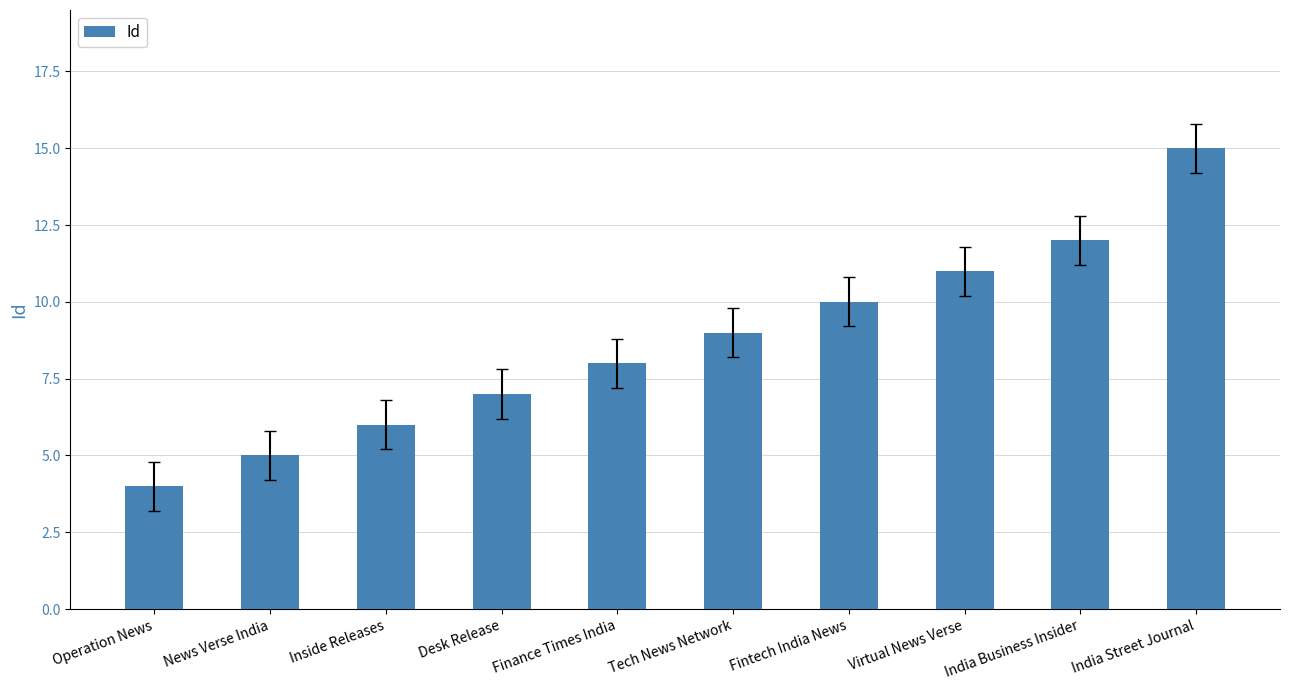

List the labels in order of value, smallest first.

Operation News, News Verse India, Inside Releases, Desk Release, Finance Times India, Tech News Network, Fintech India News, Virtual News Verse, India Business Insider, India Street Journal